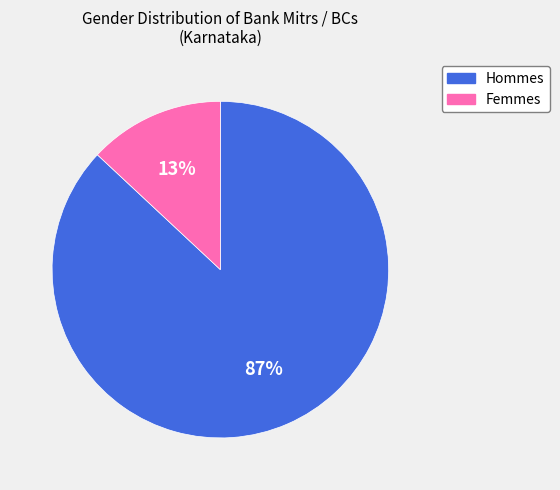

Between Femmes and Hommes, which is larger?

Hommes